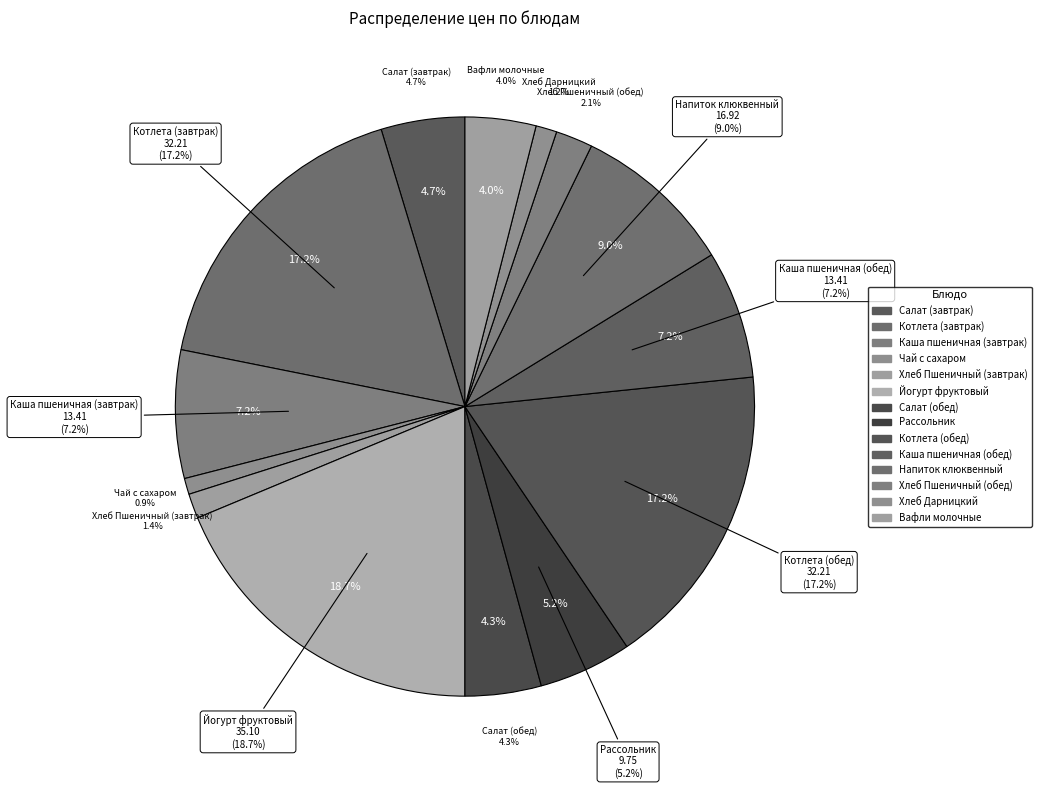

Rank the categories by value from highest to lowest.

Йогурт фруктовый, Котлета (завтрак), Котлета (обед), Напиток клюквенный, Каша пшеничная (завтрак), Каша пшеничная (обед), Рассольник, Салат (завтрак), Салат (обед), Вафли молочные, Хлеб Пшеничный (обед), Хлеб Пшеничный (завтрак), Хлеб Дарницкий, Чай с сахаром